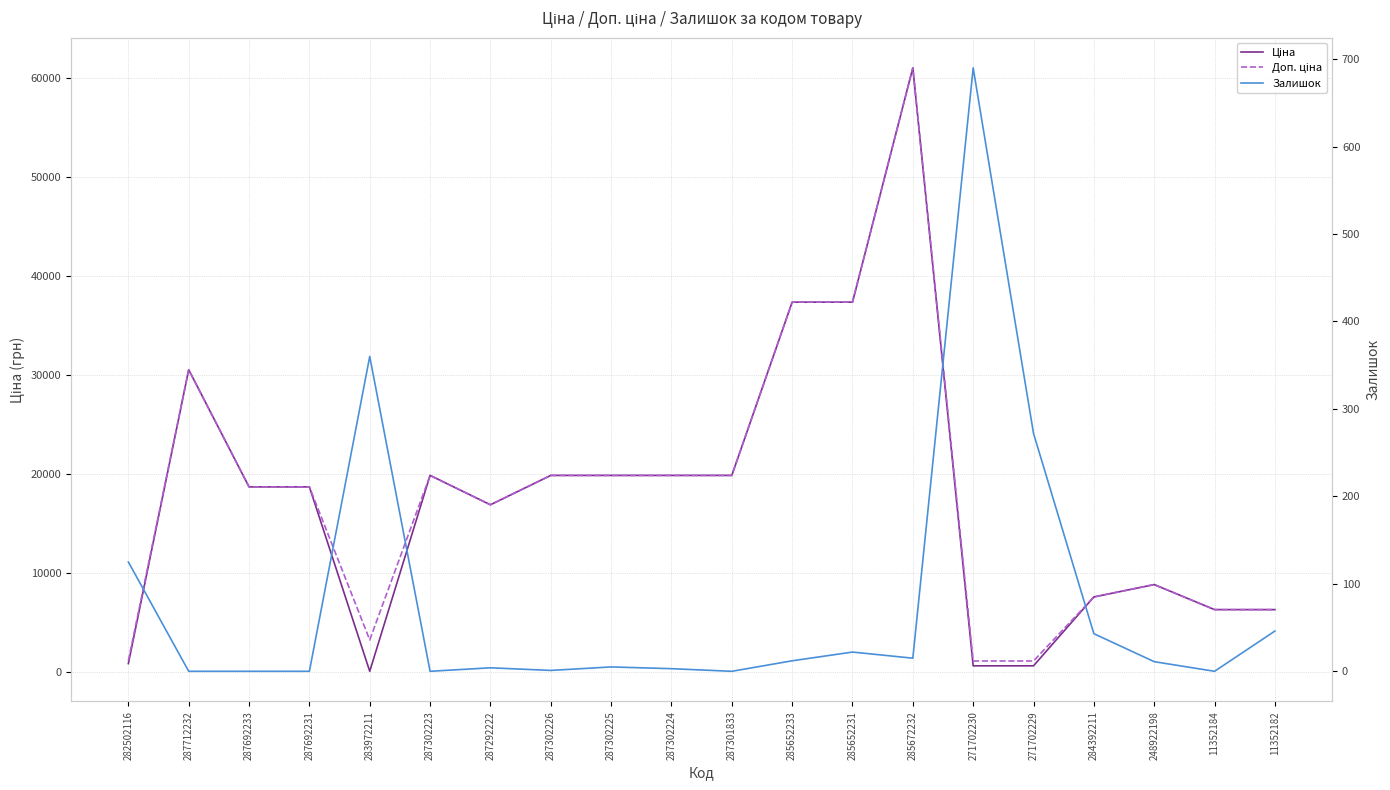

Reading left to right, what are all the values shown in this chart?

Ціна: 282502116=813.0	287712232=30512.3	287692233=18671.5	287692231=18671.5	283972211=32.0	287302223=19831.1	287292222=16863.2	287302226=19831.1	287302225=19831.1	287302224=19831.1	287301833=19831.1	285652233=37343.0	285652231=37343.0	285672232=61024.7	271702230=586.0	271702229=586.0	284392211=7545.9	248922198=8797.6	11352184=6266.7	11352182=6266.7
Доп. ціна: 282502116=1101.8	287712232=30512.3	287692233=18671.5	287692231=18671.5	283972211=3205.0	287302223=19831.1	287292222=16863.2	287302226=19831.1	287302225=19831.1	287302224=19831.1	287301833=19831.1	285652233=37343.0	285652231=37343.0	285672232=61024.7	271702230=1074.5	271702229=1074.5	284392211=7545.9	248922198=8797.6	11352184=6266.7	11352182=6266.7
Залишок: 282502116=125.0	287712232=0.0	287692233=0.0	287692231=0.0	283972211=360.0	287302223=0.0	287292222=4.0	287302226=1.0	287302225=5.0	287302224=3.0	287301833=0.0	285652233=12.0	285652231=22.0	285672232=15.0	271702230=690.0	271702229=272.0	284392211=43.0	248922198=11.0	11352184=0.0	11352182=46.0